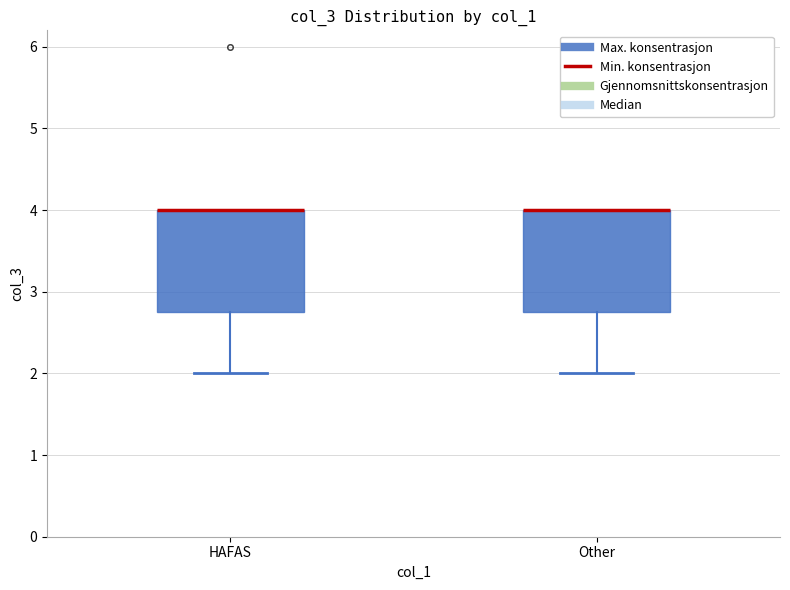

Where does the lower whisker of the box for HAFAS end on the y-axis? The values are not printed on the chart, so give them approximately, as read against the axis.

2.0